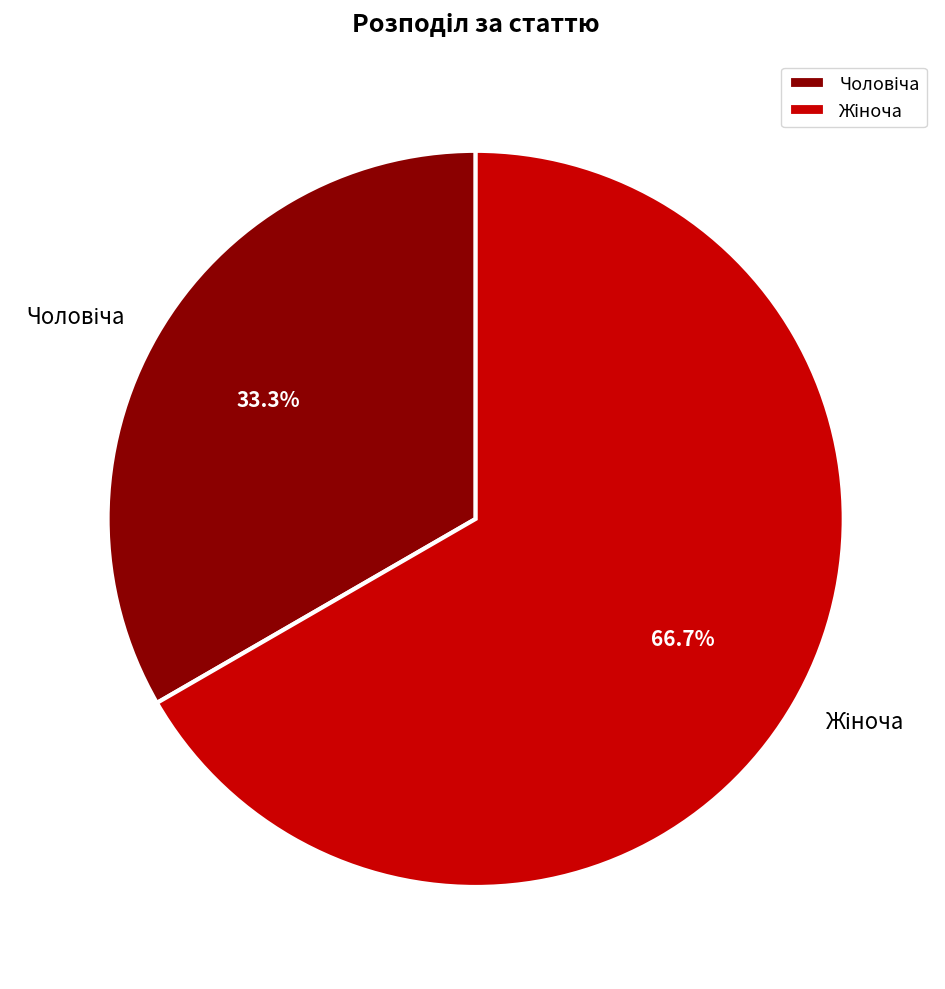

Is there any slice that represents more than half of the pie?

Yes